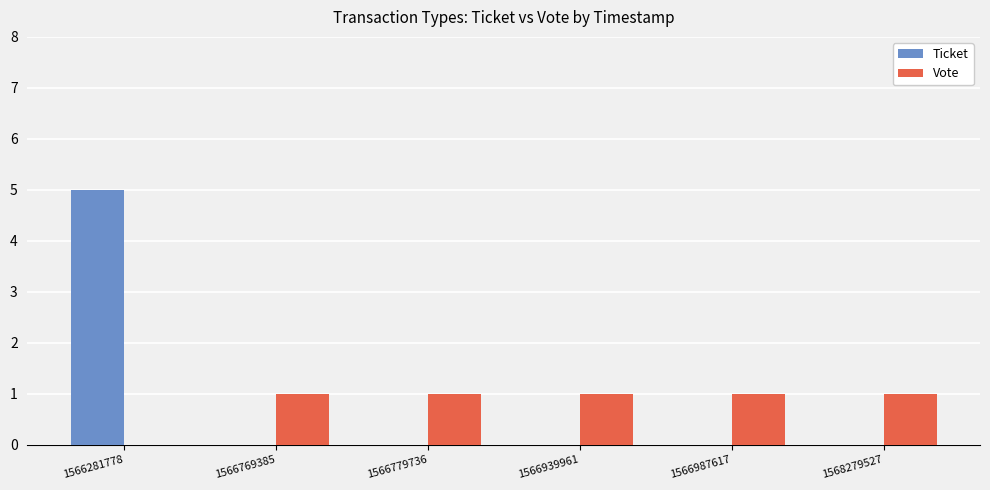

Reading left to right, extract all data points from this chart.

Ticket: 1566281778=5	1566769385=0	1566779736=0	1566939961=0	1566987617=0	1568279527=0
Vote: 1566281778=0	1566769385=1	1566779736=1	1566939961=1	1566987617=1	1568279527=1